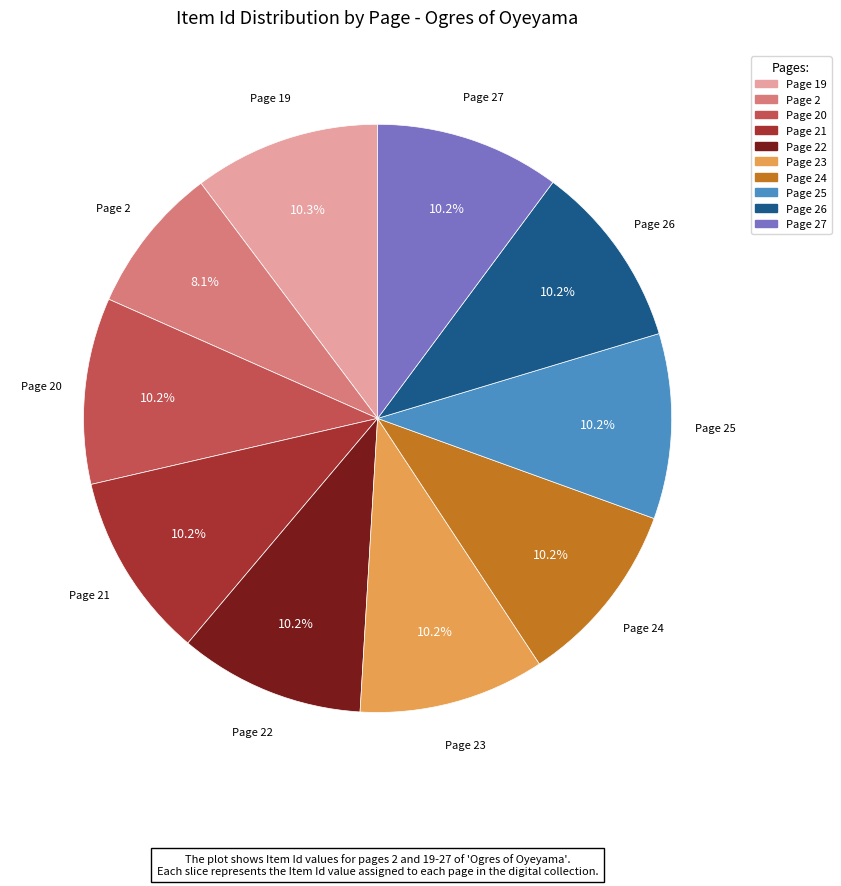

Is there a majority slice in this chart?

No